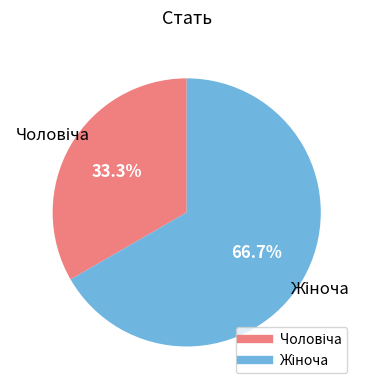

Does any single category account for the majority?

Yes